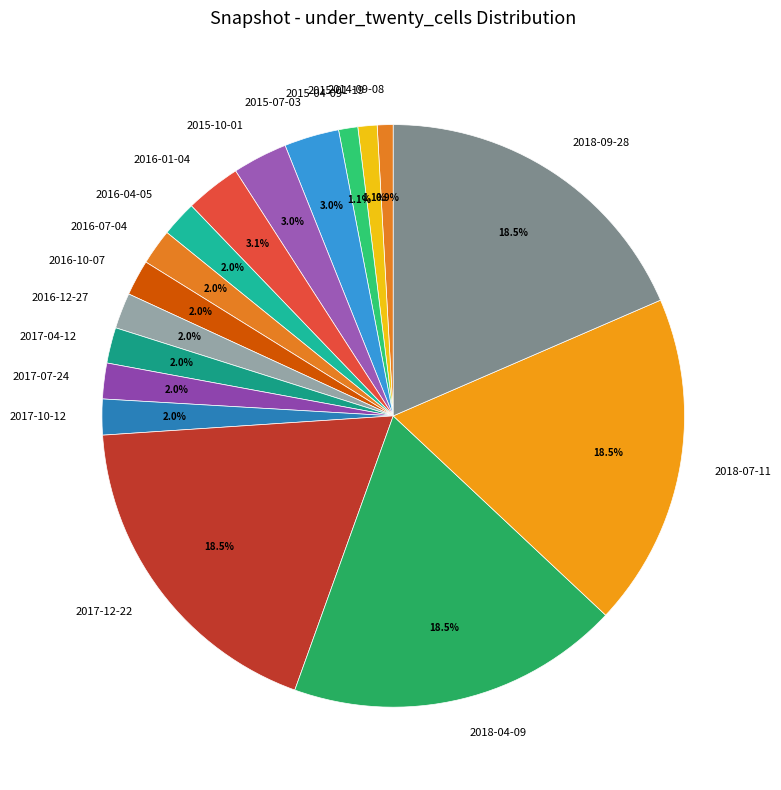

How much of the chart is everything except 2016-10-07?

98.0%